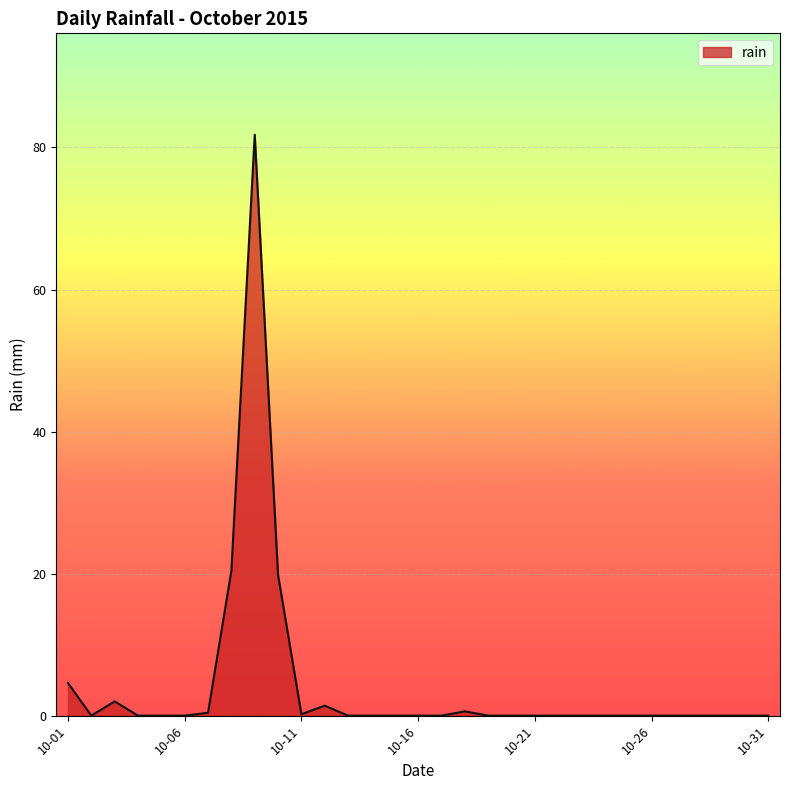

What is the greatest value displayed?

81.8